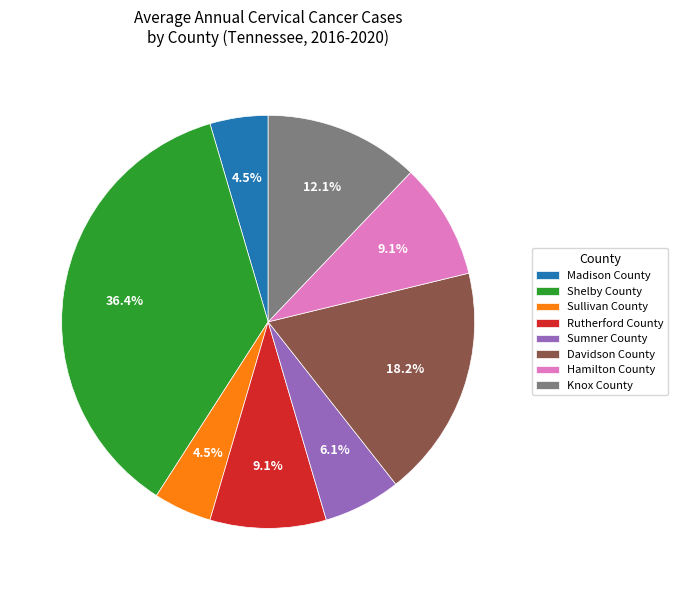

To the nearest percent, what portion does Knox County represent?

12%